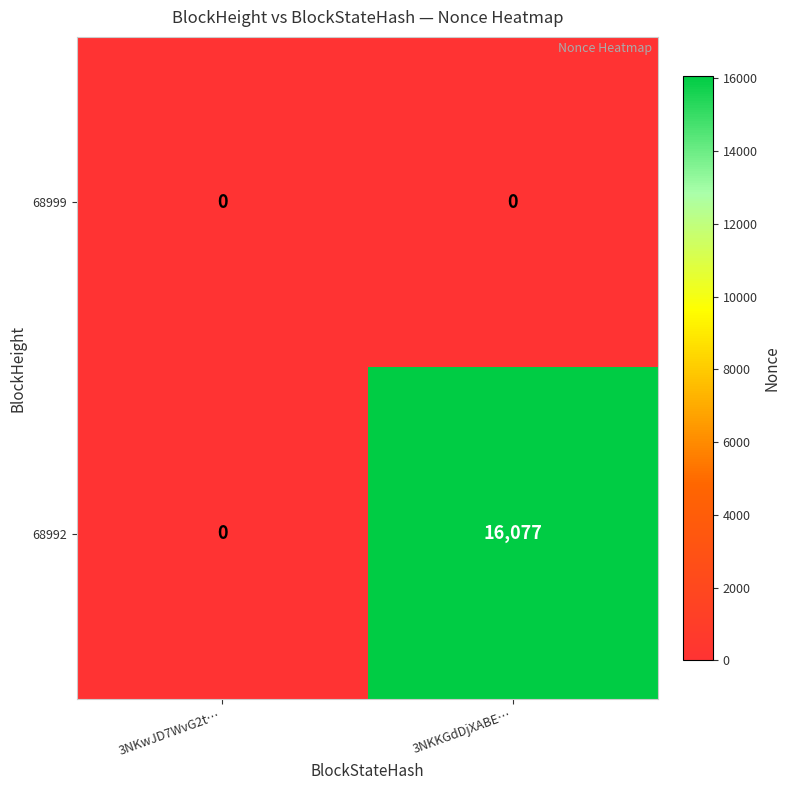

Which series has the largest total across all categories?

68992